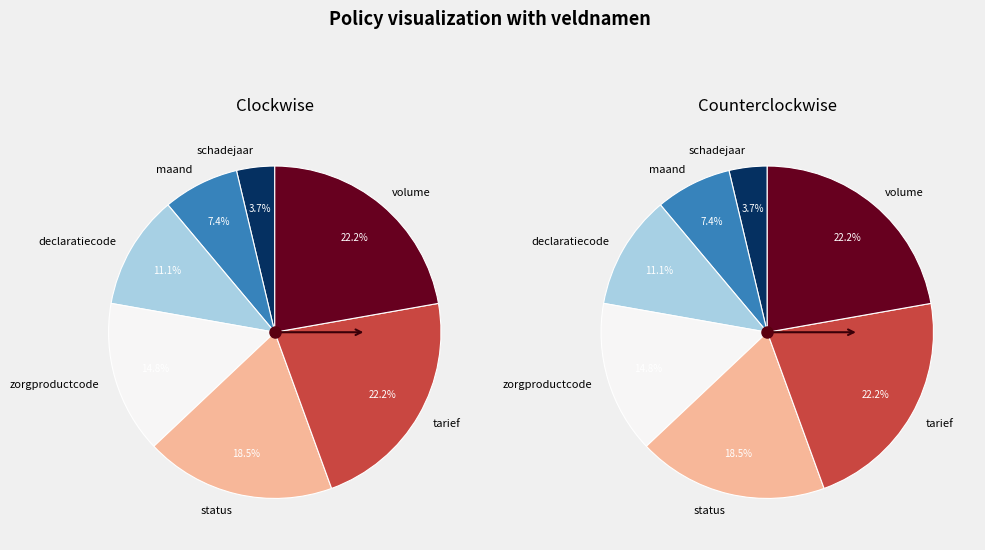

How many segments does this pie chart have?

7